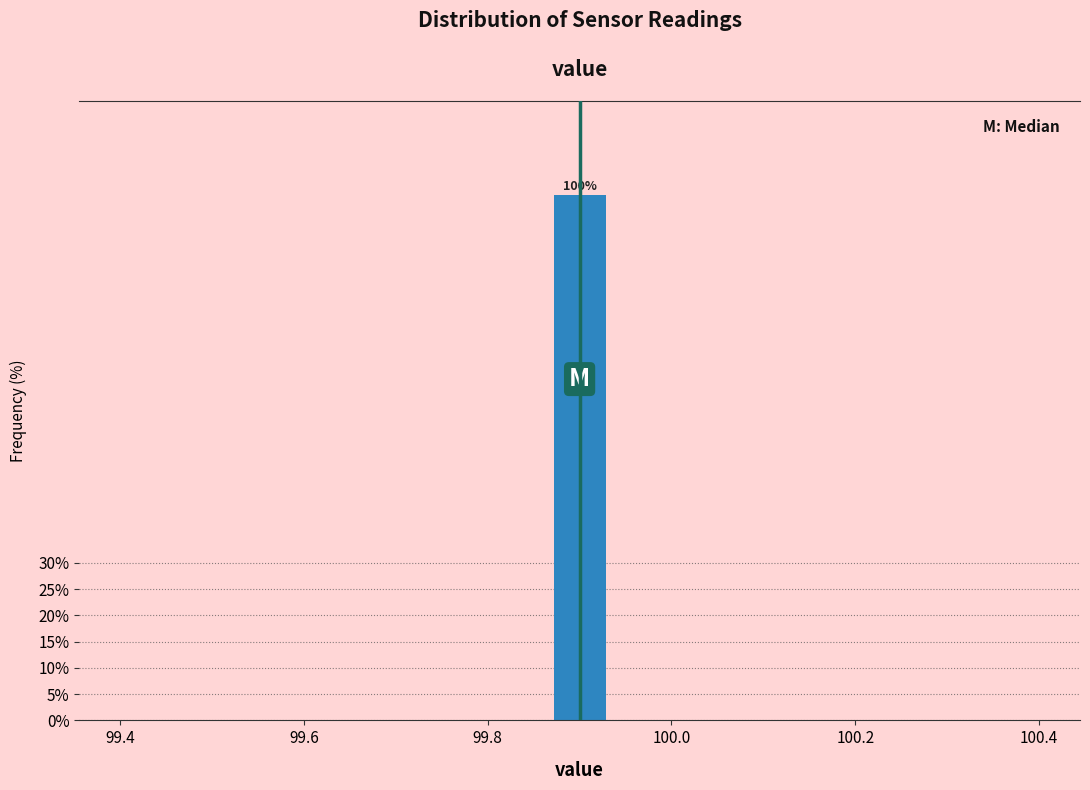

Read against the x-axis, roughly where is the centre of the tallest bar?

99.90